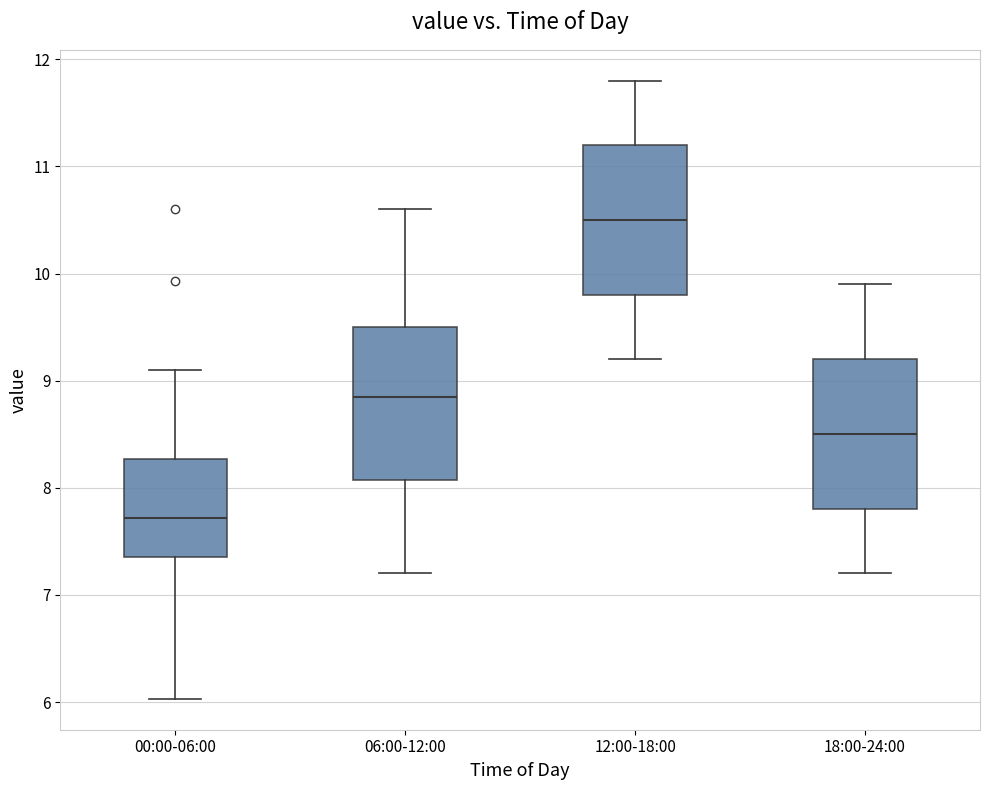

Where does the median line of the box for 12:00-18:00 sit on the y-axis? The values are not printed on the chart, so give them approximately, as read against the axis.

10.5